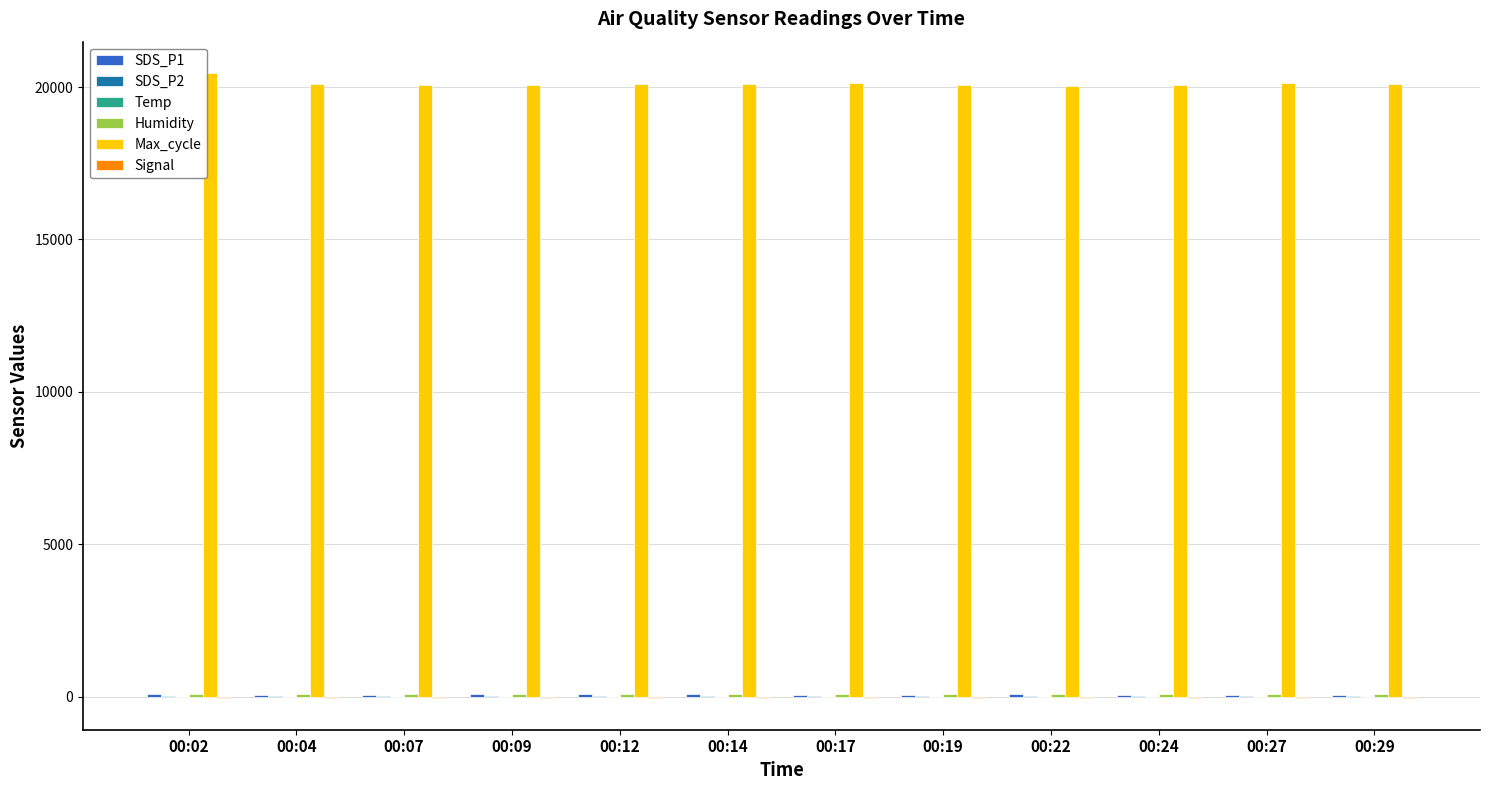

Which series has the largest total across all categories?

Max_cycle